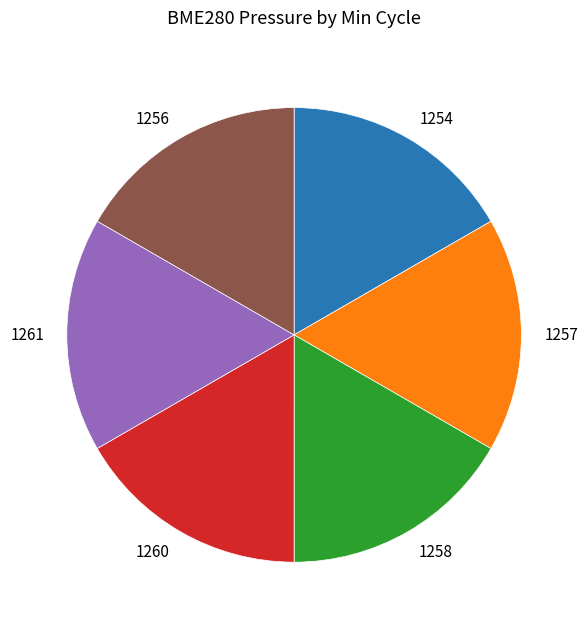

Is it true that 1260 is 17% of the pie?

True